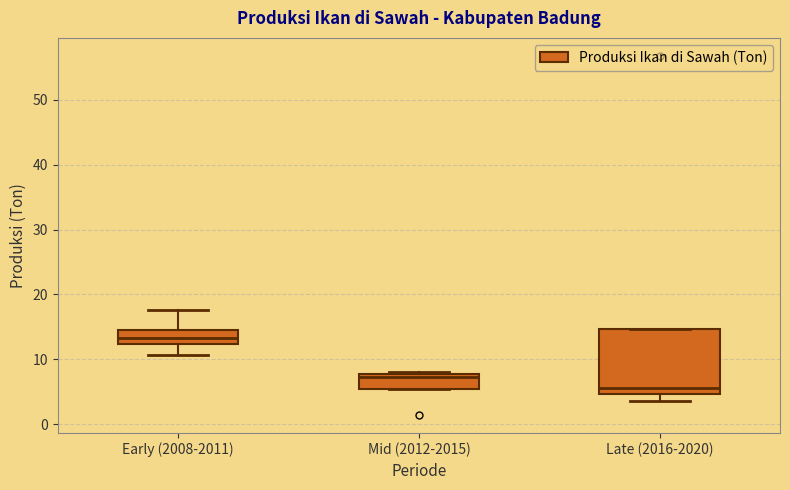

Reading left to right, read every box against the y-axis: the position of its median line, the range the box covers, and the ends of its whiskers. The values are not printed on the chart, so give them approximately, as read against the axis.

Early (2008-2011): median 13, box 12 to 15, whiskers 11 to 18
Mid (2012-2015): median 7, box 5 to 8, whiskers 5 to 8 (just above the box's upper edge)
Late (2016-2020): median 5 (just above the box's lower edge), box 5 to 15, whiskers 4 to 15